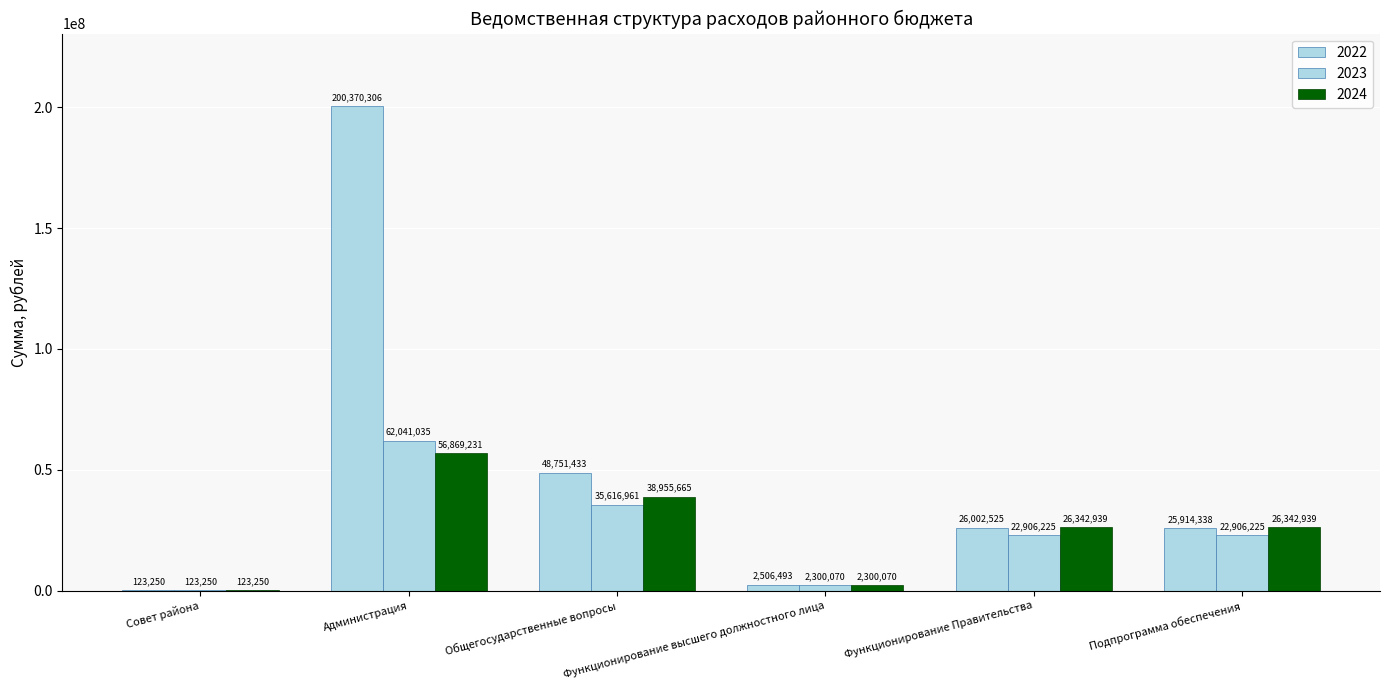

How many data points does each series have?

6